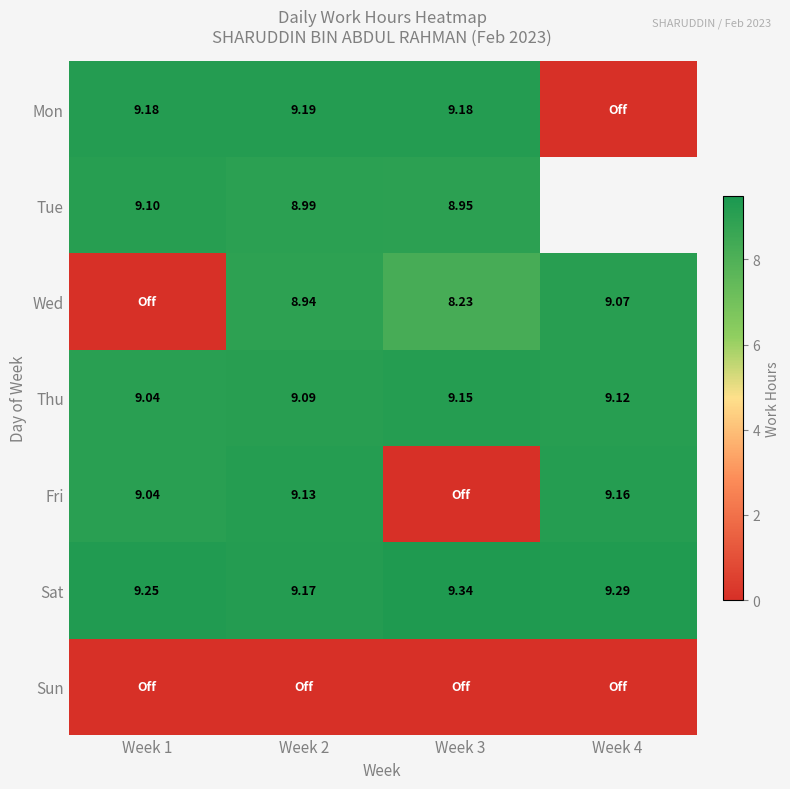

True or false: Tue has a value of 11.9 at Week 2.

False